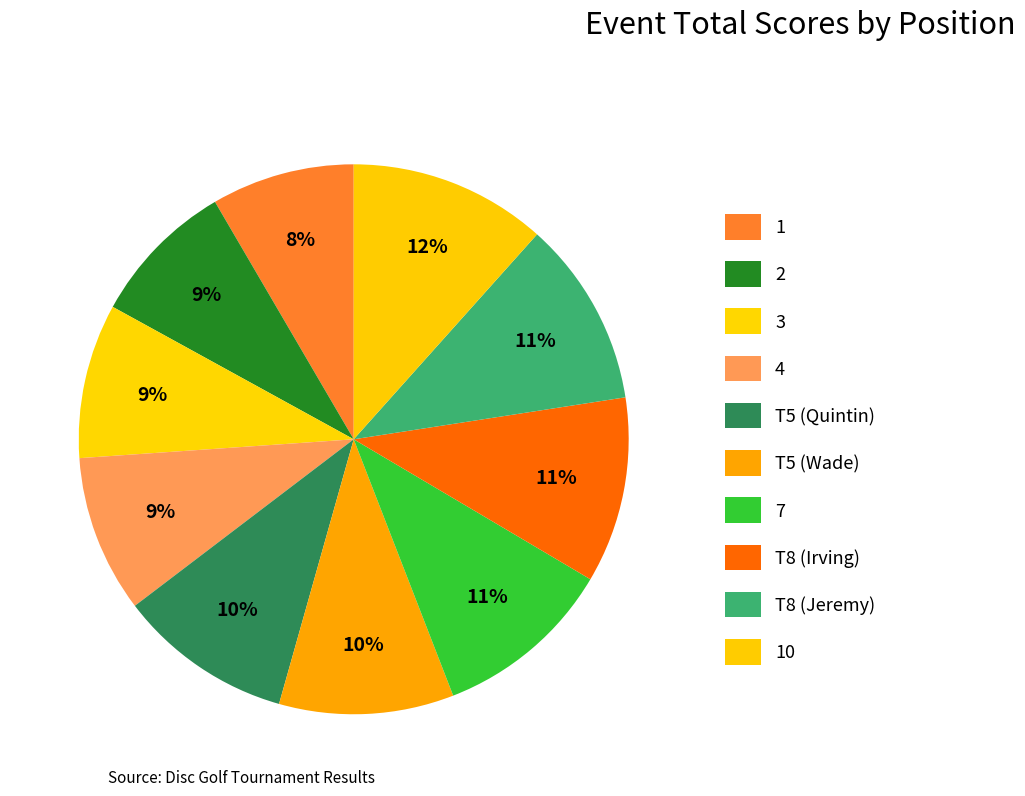

Do T5 (Wade) and 7 together represent more than half of the pie?

No